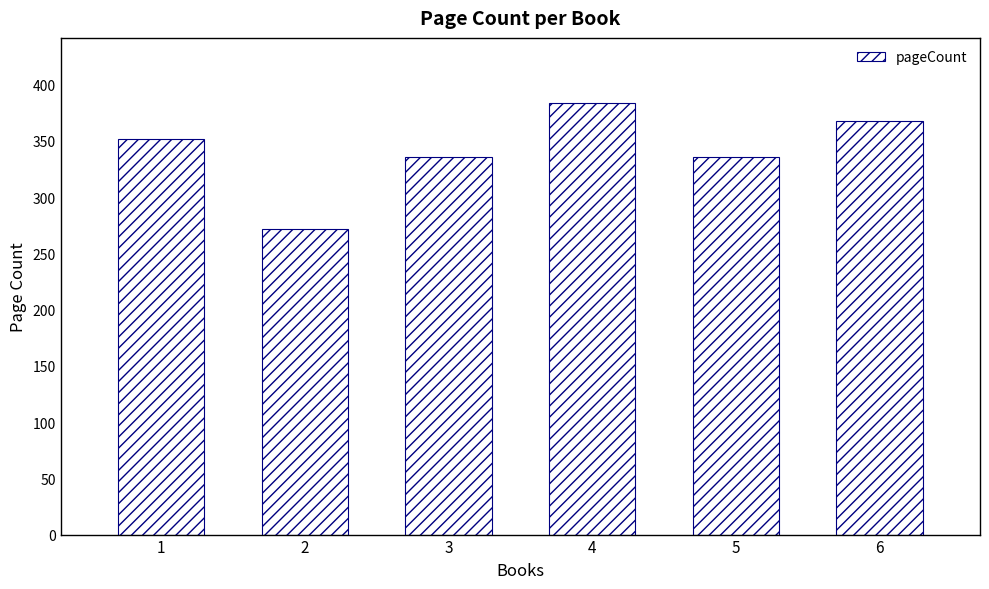

What is the average value?

341